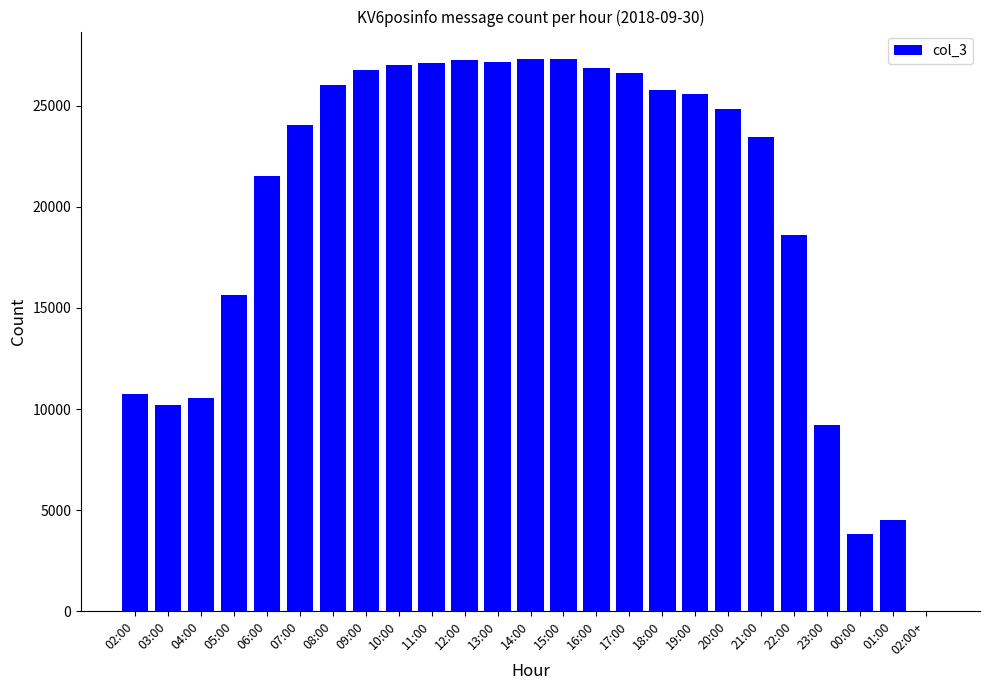

Where is the data nearest to the value 13647?

05:00